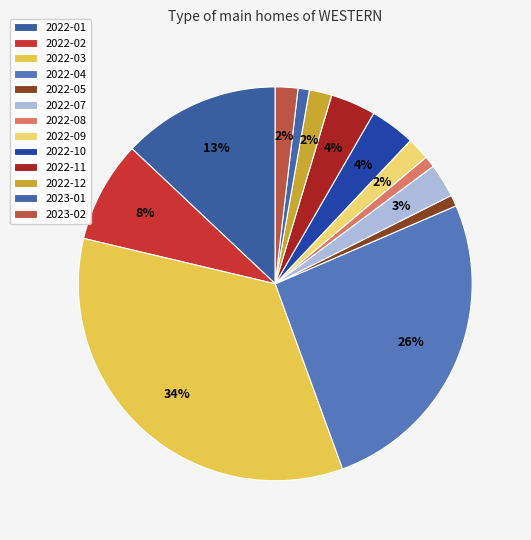

How many slices are in this pie chart?

13